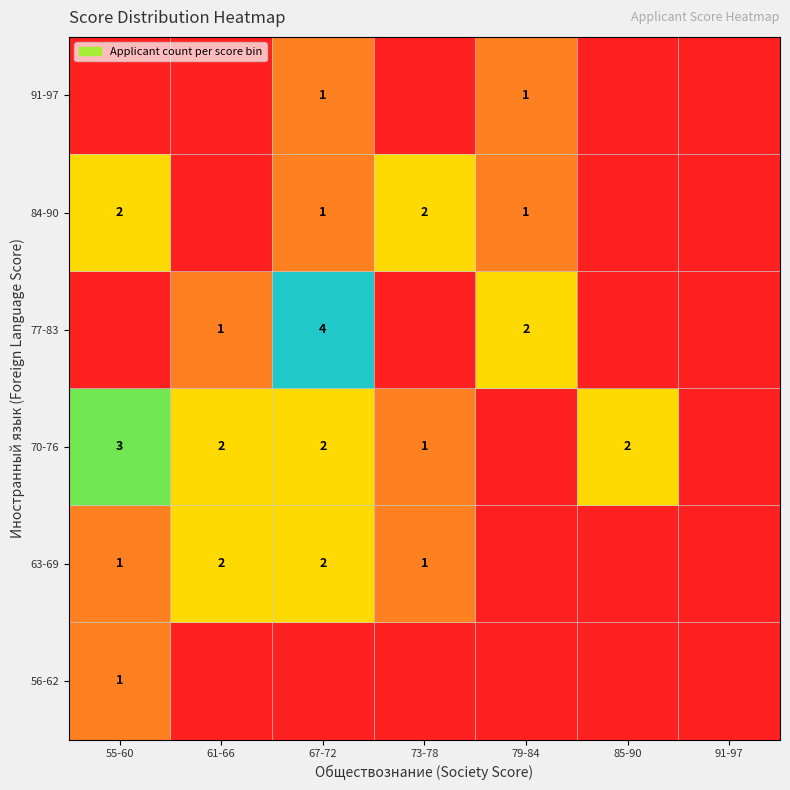

The 70-76 series shows 1 at 85-90. True or false?

False